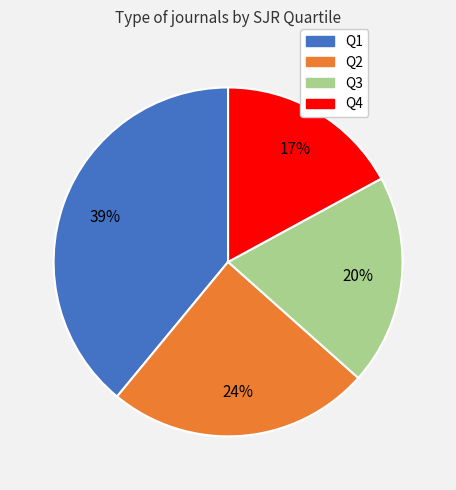

How many segments does this pie chart have?

4